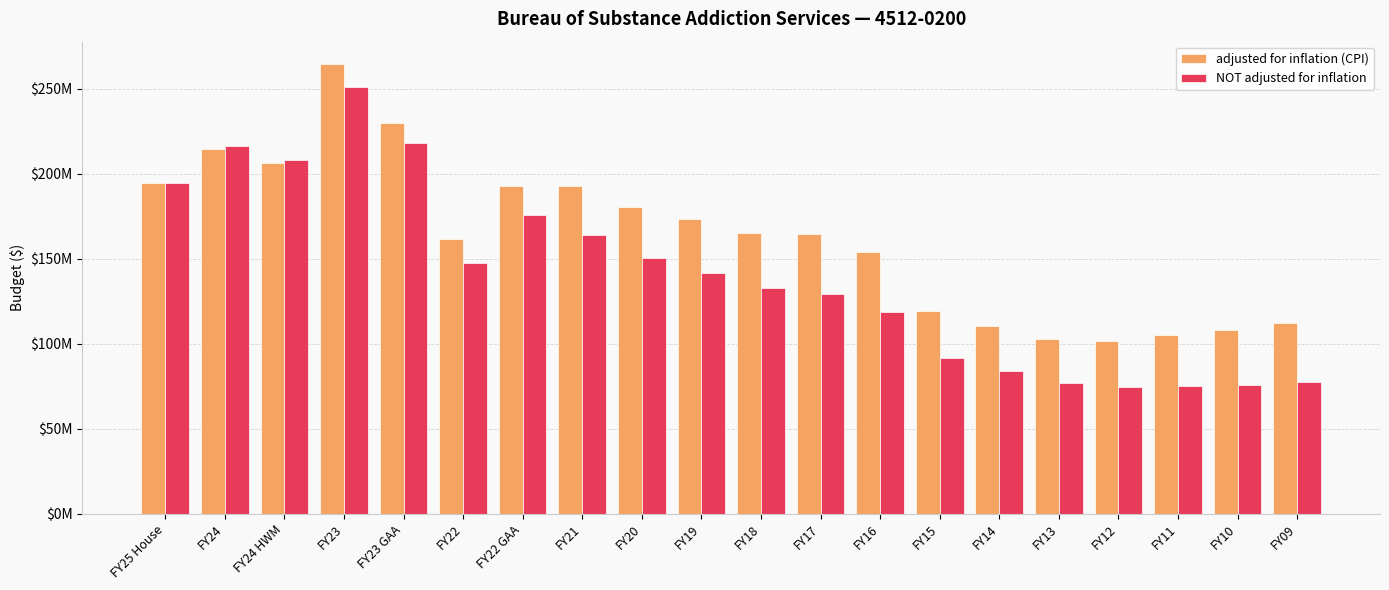

Between FY22 GAA and FY14, which series saw the biggest shift?

NOT adjusted for inflation